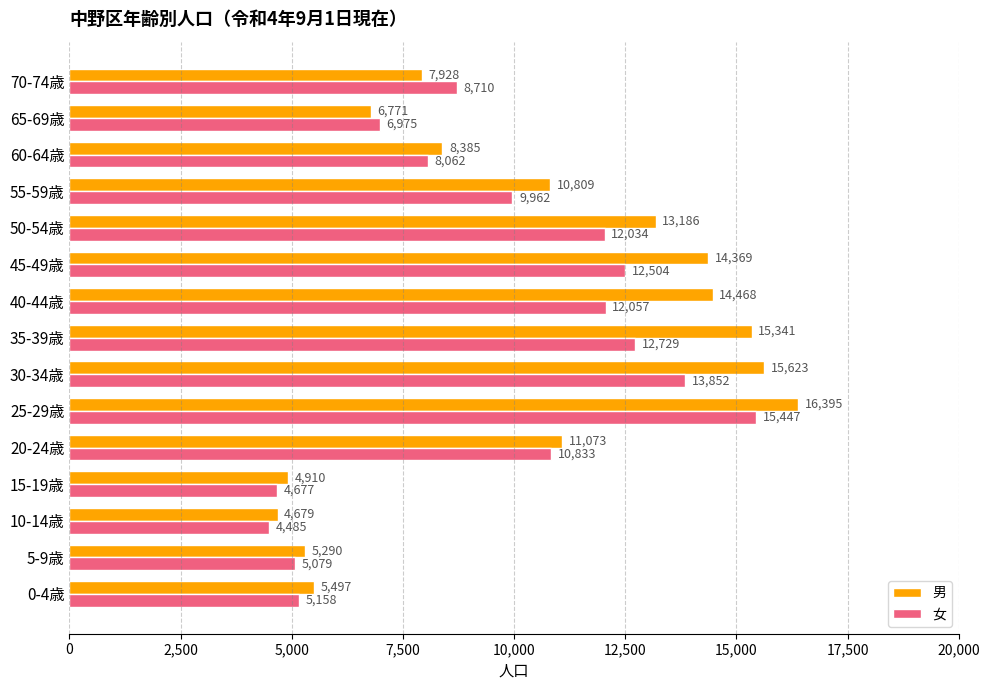

At which label is 女 closest to 9966?

55-59歳